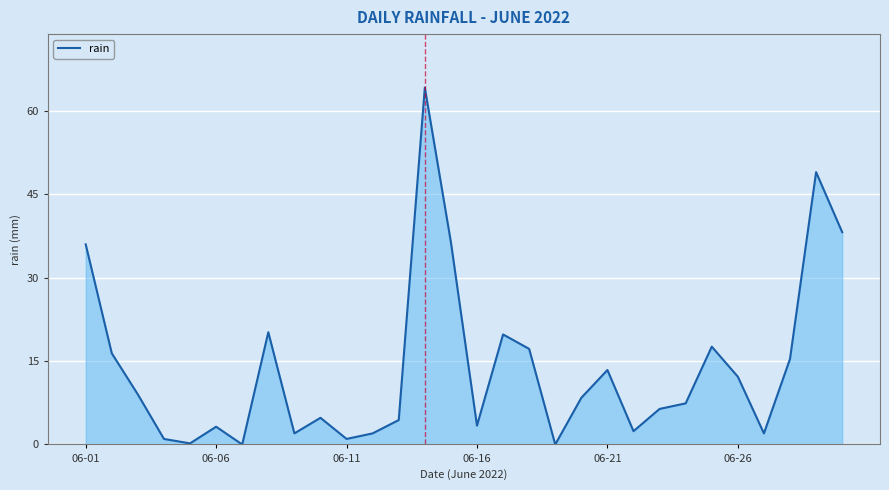

What is the maximum value shown in the chart?

64.2